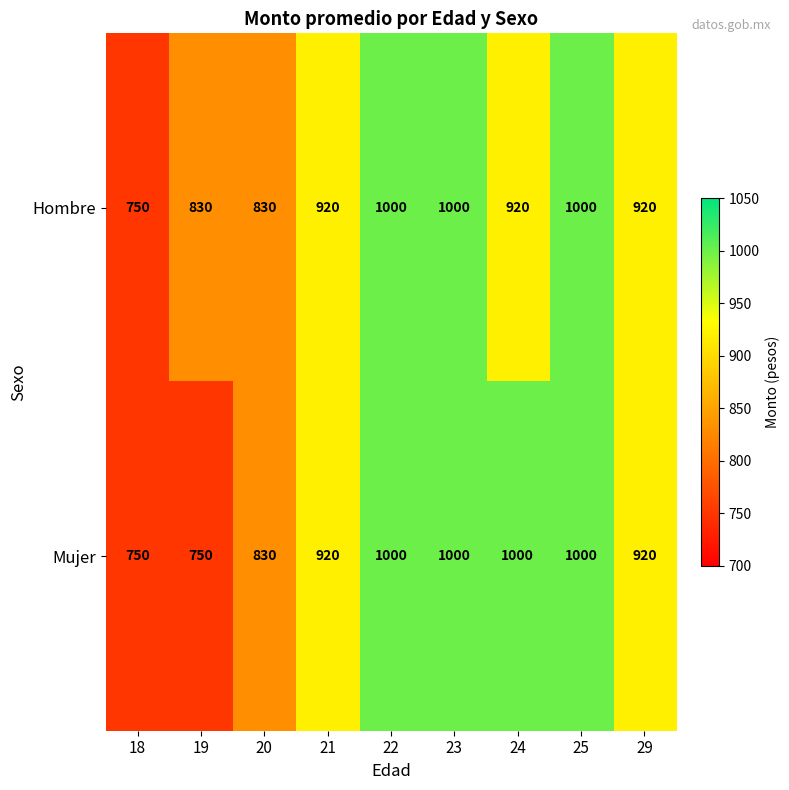

What is the smallest value displayed?

750